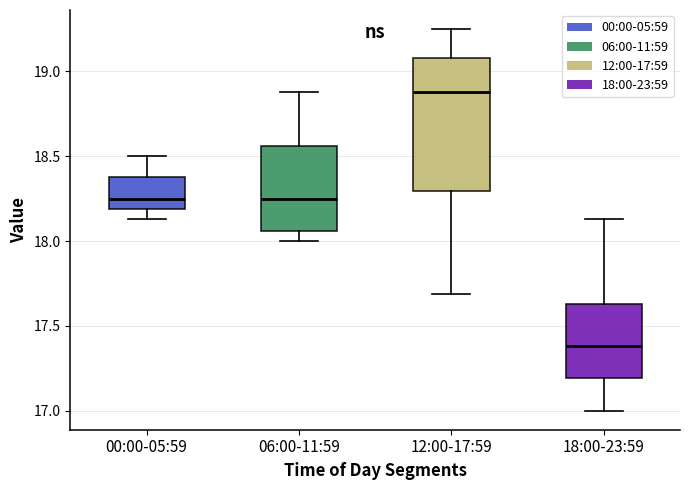

Where does the upper whisker of the box for 06:00-11:59 end on the y-axis? The values are not printed on the chart, so give them approximately, as read against the axis.

18.90